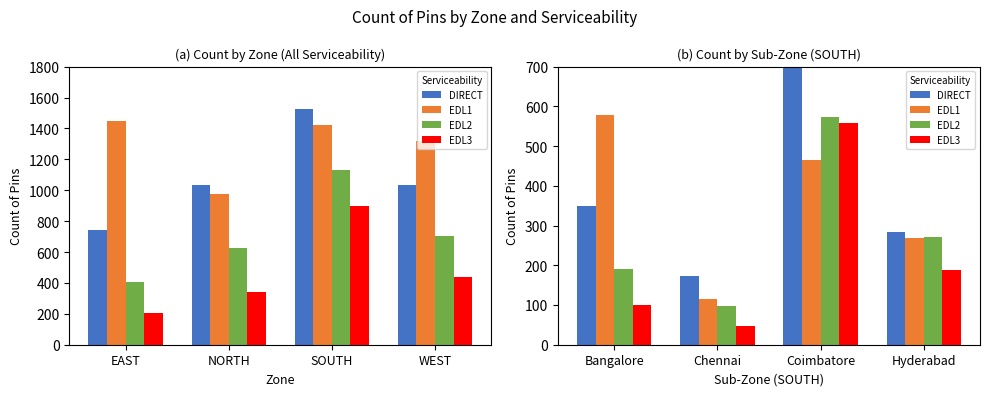

How many data points in DIRECT are less than 350?

2